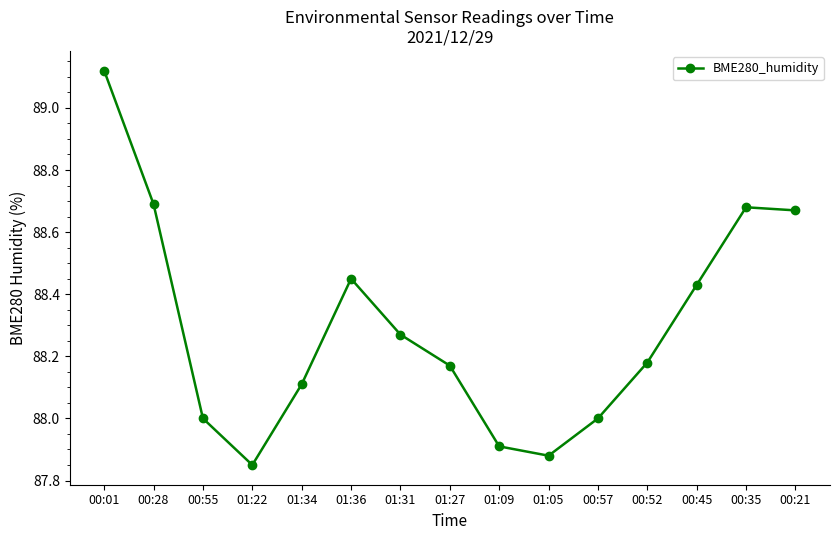

The chart shows a value of 87.9 at 01:09. True or false?

True